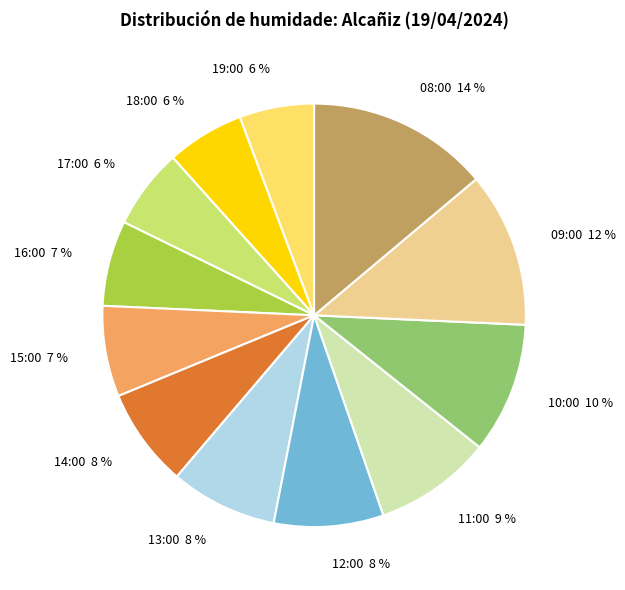

To the nearest percent, what portion does 16:00 represent?

7%